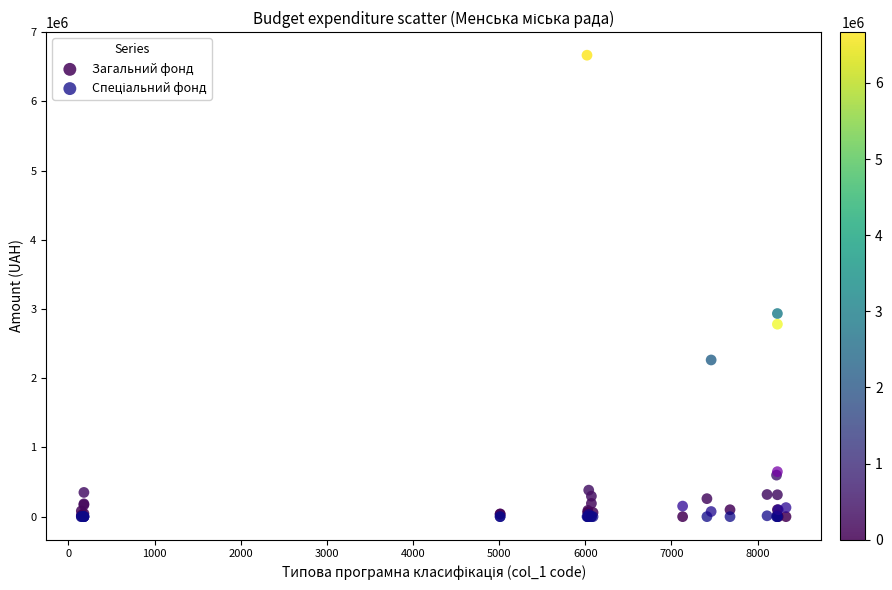

In the Загальний фонд series, what Y value is closest to 3333983?

2935000.0